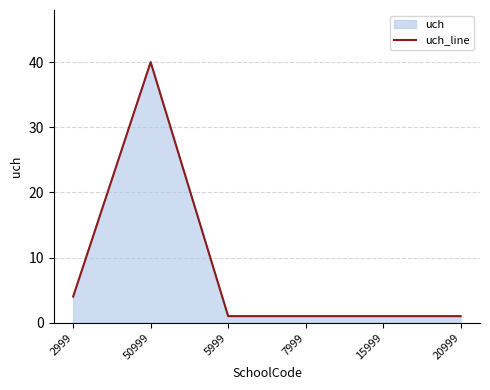

List the labels in order of value, smallest first.

5999, 7999, 15999, 20999, 2999, 50999